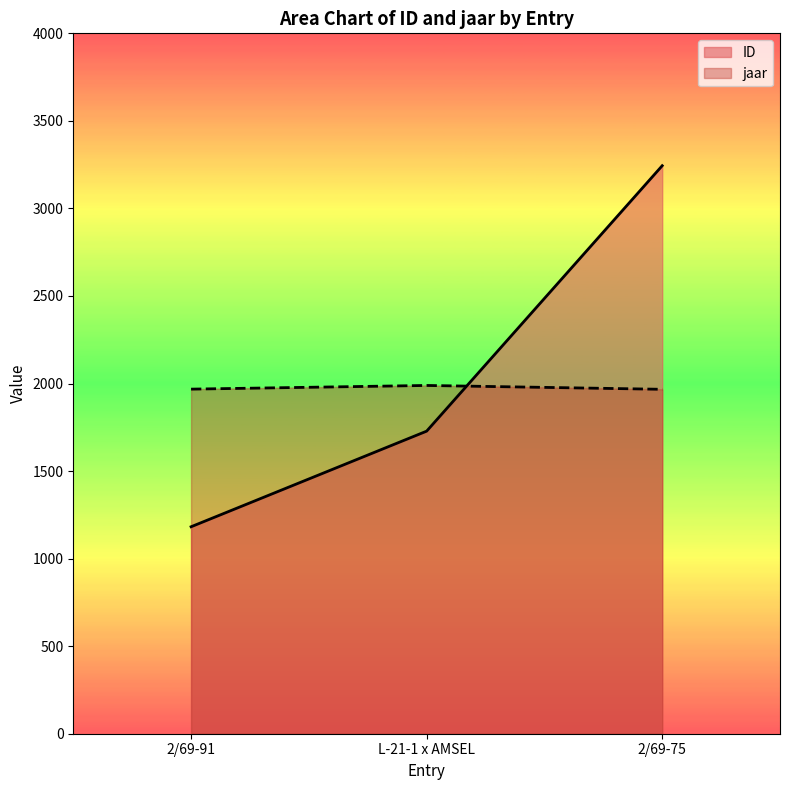

Between 2/69-91 and L-21-1 x AMSEL, which series saw the biggest shift?

ID